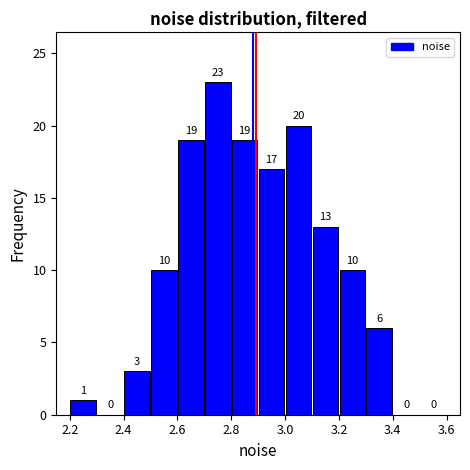

Reading left to right, transcribe this chart: for each bar, give the range it covers on the x-axis and its height.

2.2 to 2.3: 1
2.3 to 2.4: 0
2.4 to 2.5: 3
2.5 to 2.6: 10
2.6 to 2.7: 19
2.7 to 2.8: 23
2.8 to 2.9: 19
2.9 to 3.0: 17
3.0 to 3.1: 20
3.1 to 3.2: 13
3.2 to 3.3: 10
3.3 to 3.4: 6
3.4 to 3.5: 0
3.5 to 3.6: 0